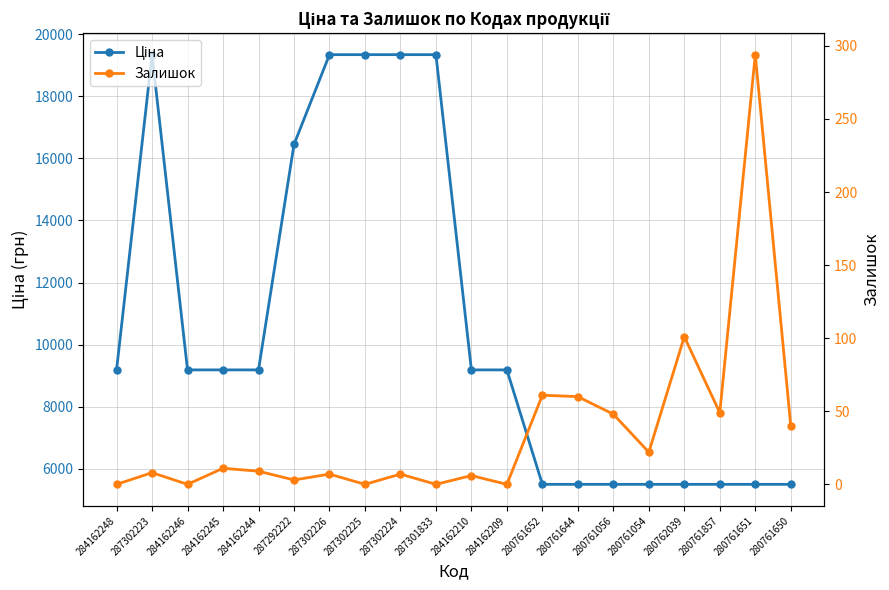

True or false: Залишок has a value of 11.0 at 284162245.

True